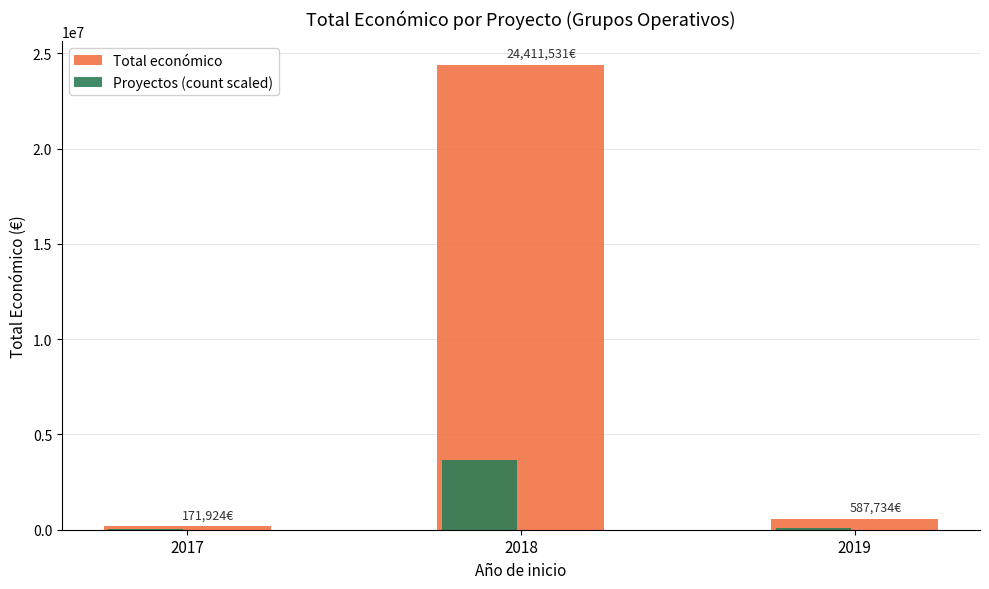

Is the value of Proyectos (count scaled) at 2018 greater than the value of Total económico at 2018?

No